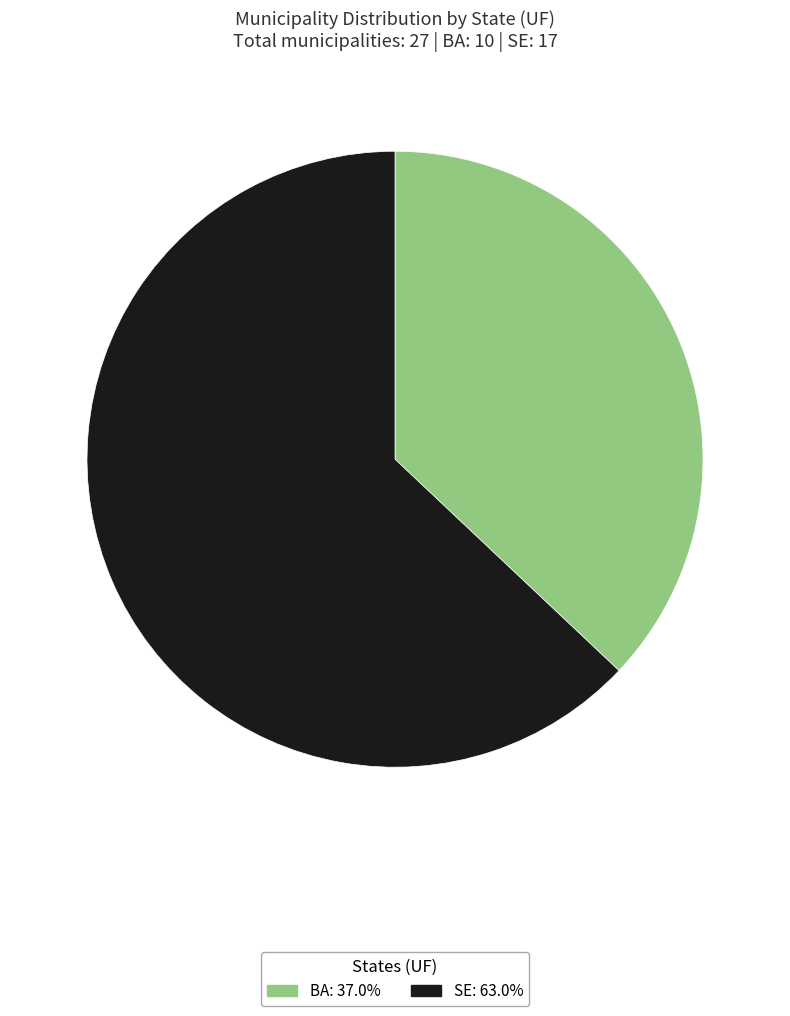

Do SE and BA together represent more than half of the pie?

Yes